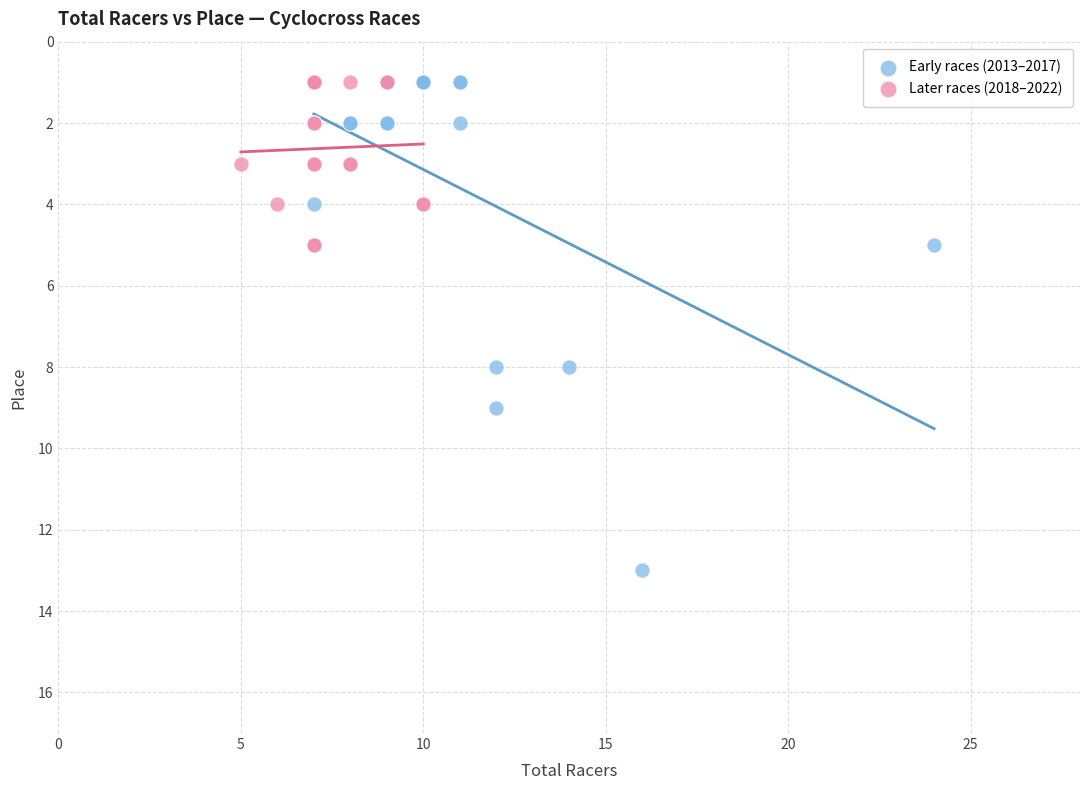

Which series contains the highest Y value?

Early races (2013–2017)